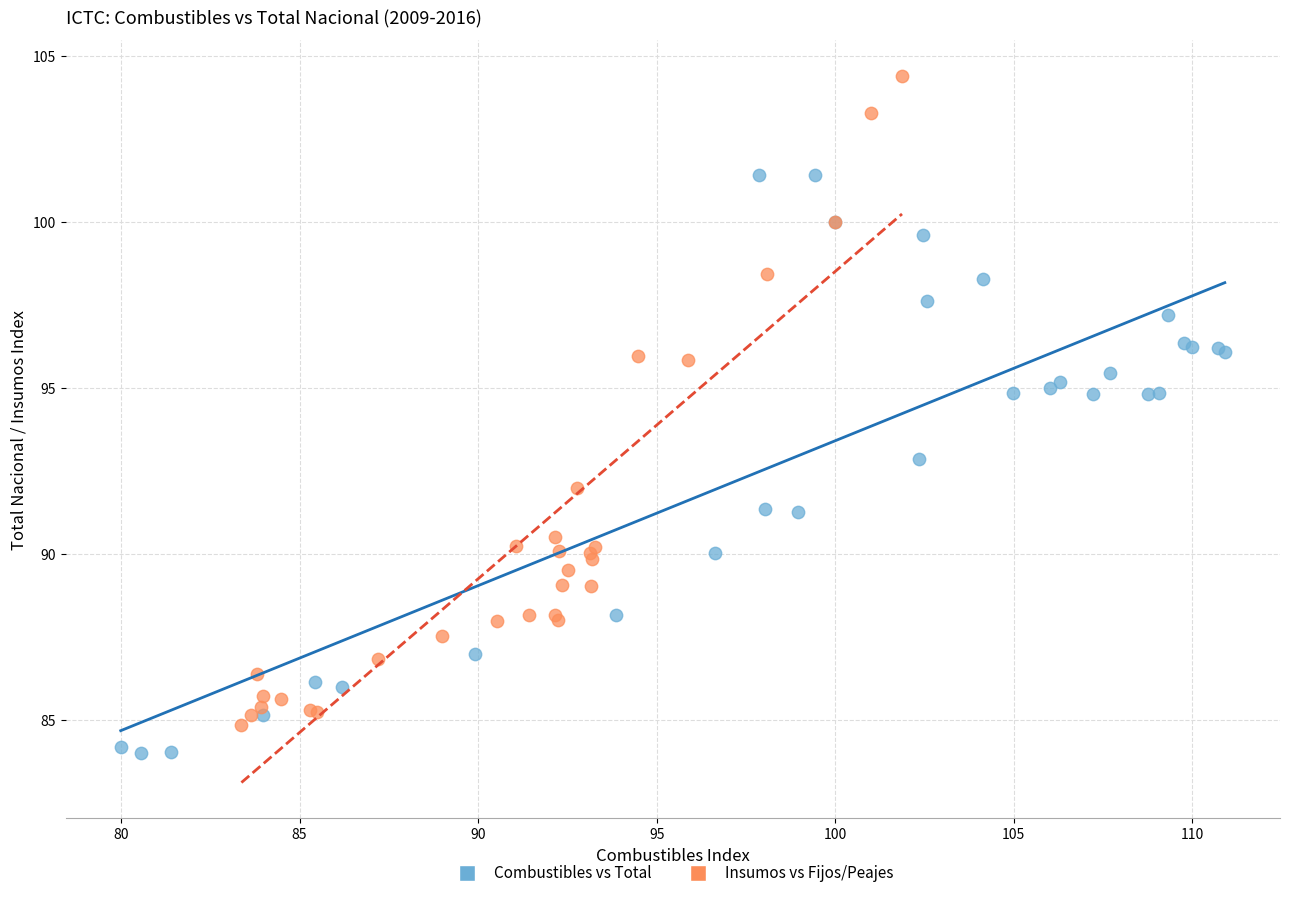

Which series has the largest Y range (max minus min)?

Insumos vs Fijos/Peajes